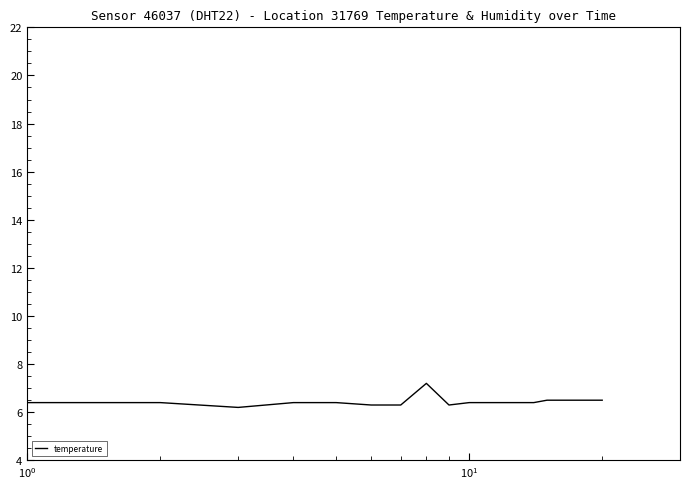

What is the difference between the maximum and minimum values?

1.0